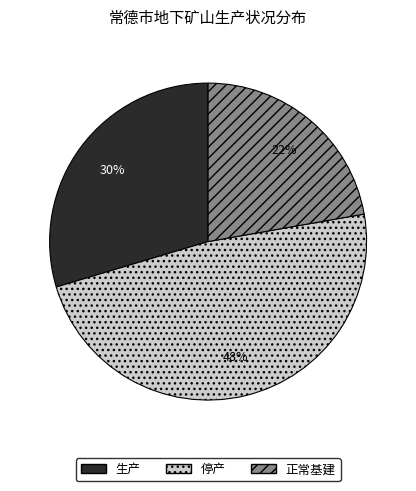

To the nearest percent, what portion does 正常基建 represent?

22%